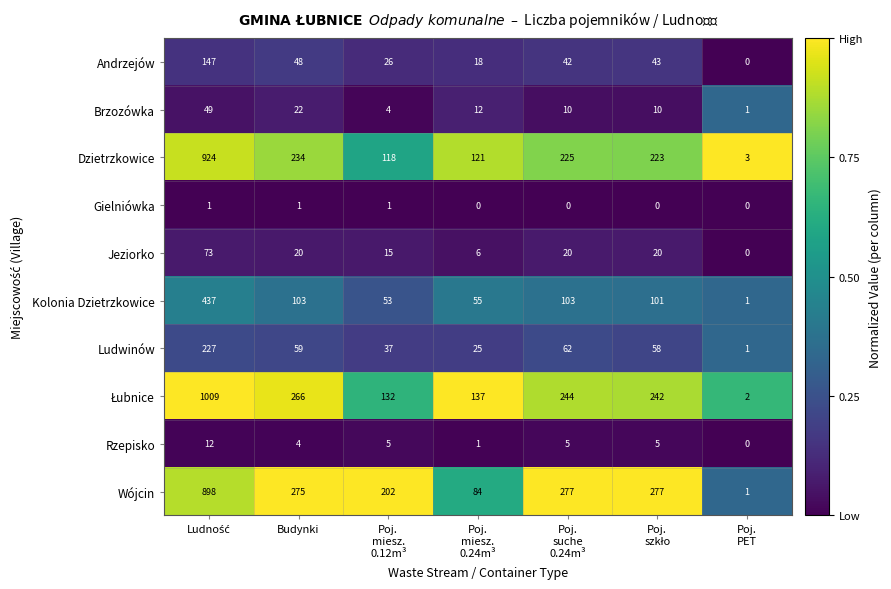

What is the difference between the second highest and second lowest values in the Ludwinów series?

37